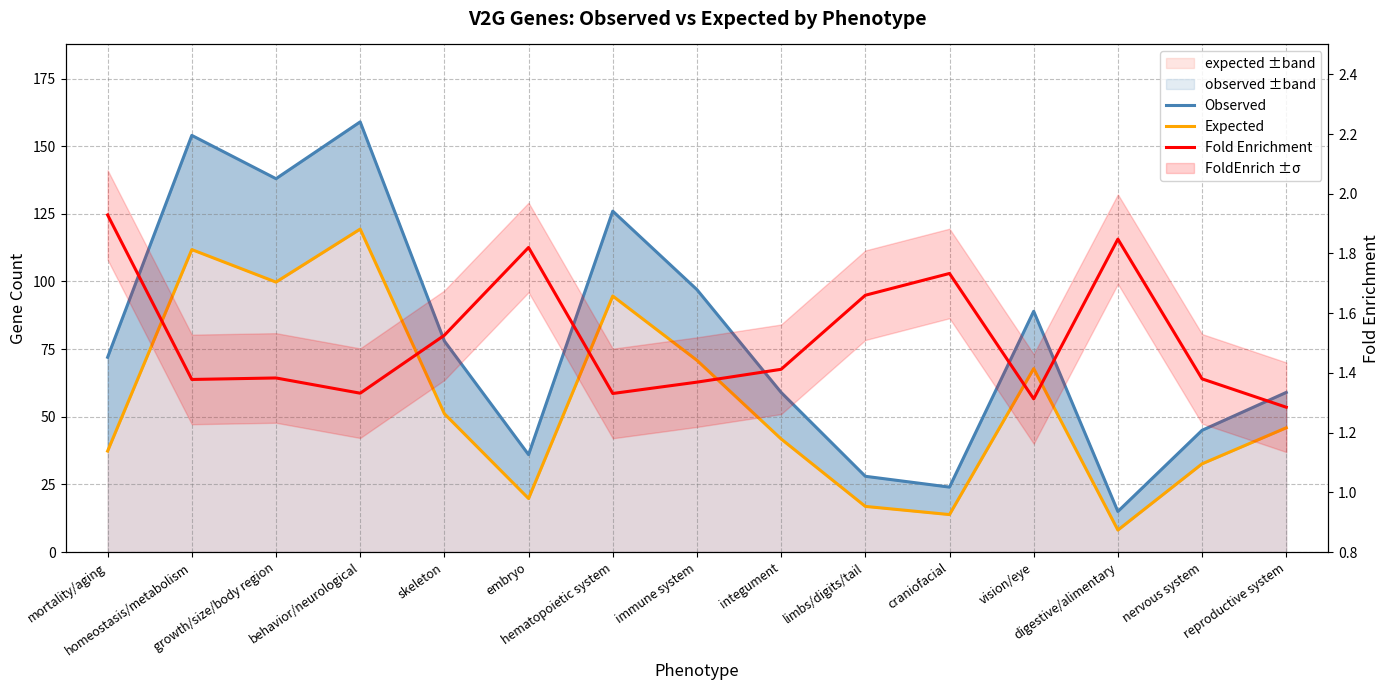

Which series has the widest spread of values?

Observed